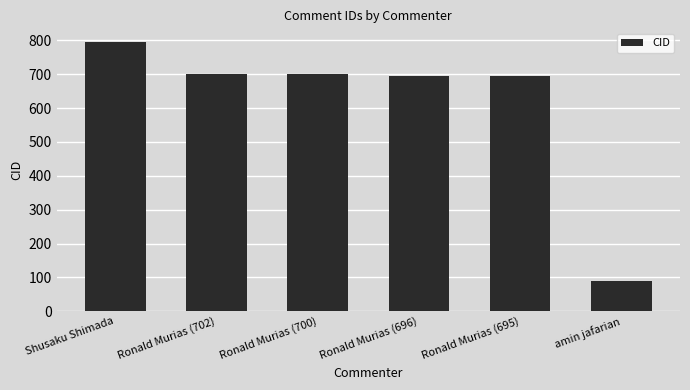

The chart shows a value of 700 at Ronald Murias (700). True or false?

True